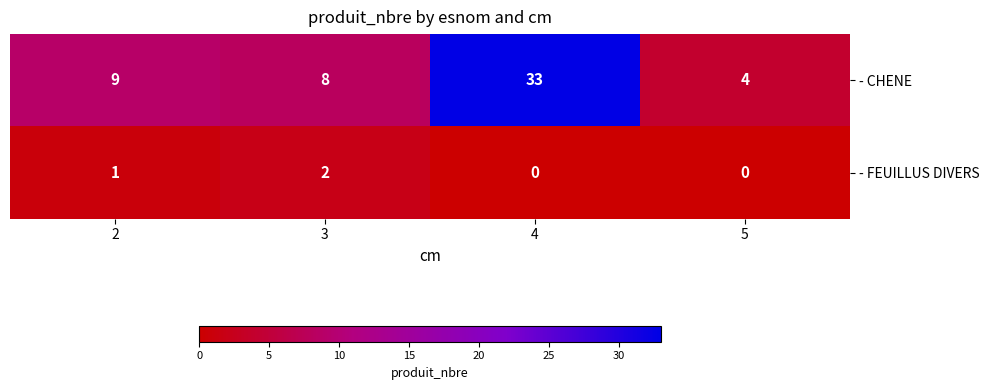

Read the - CHENE value at 4.

33